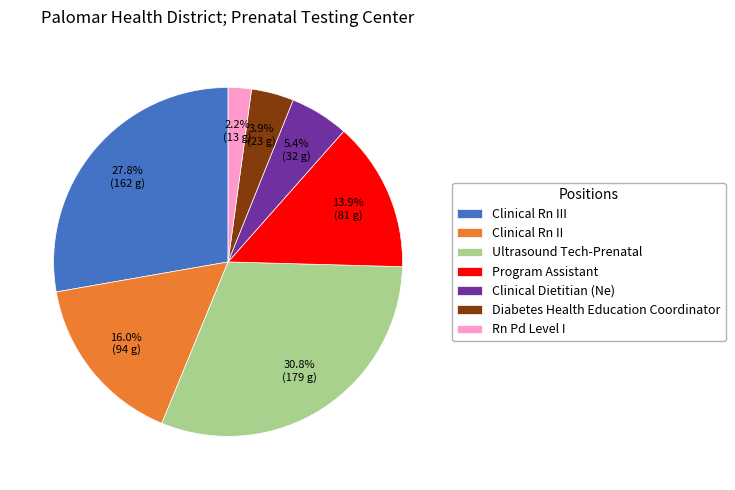

Combined, do Ultrasound Tech-Prenatal and Diabetes Health Education Coordinator account for over 50%?

No